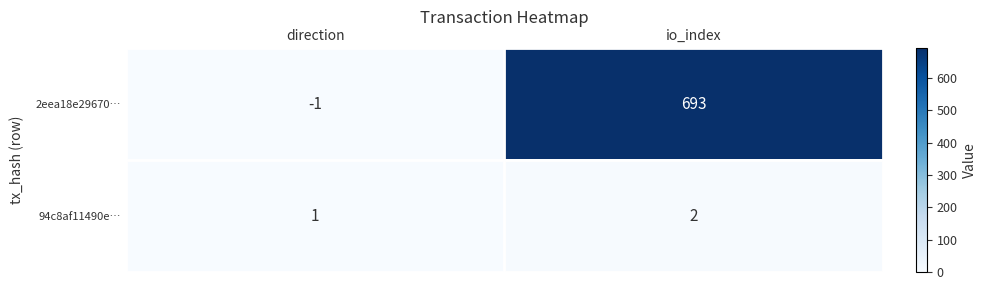

Reading left to right, transcribe all the data shown in this chart.

2eea18e29670…: direction=-1	io_index=693
94c8af11490e…: direction=1	io_index=2